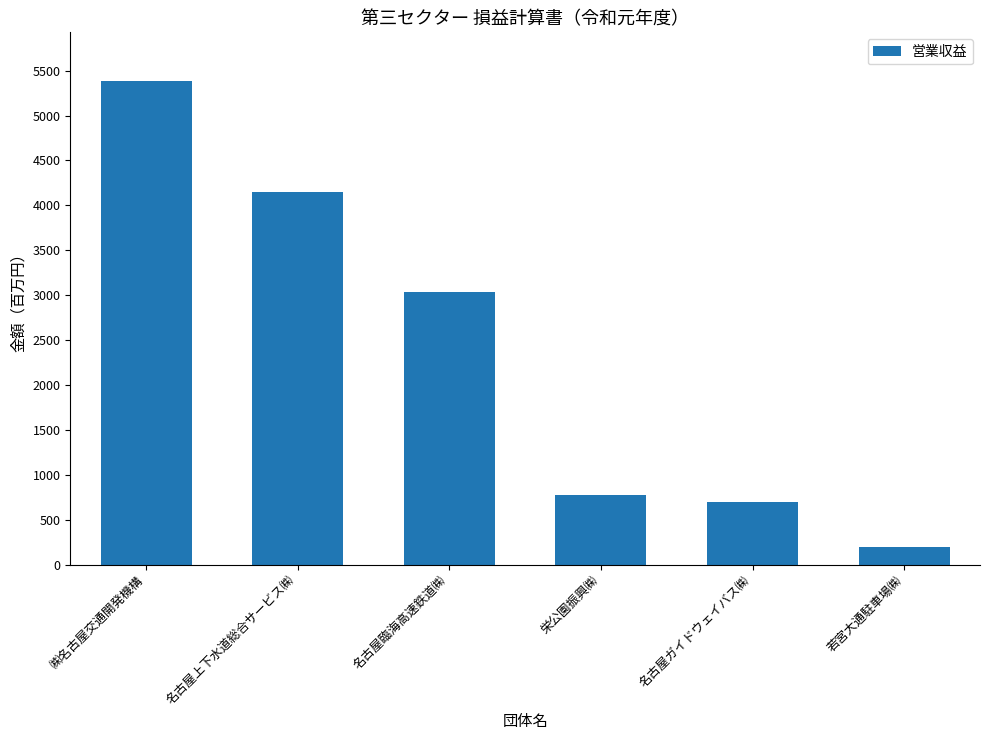

What is the value of the 6th bar from the left?

196